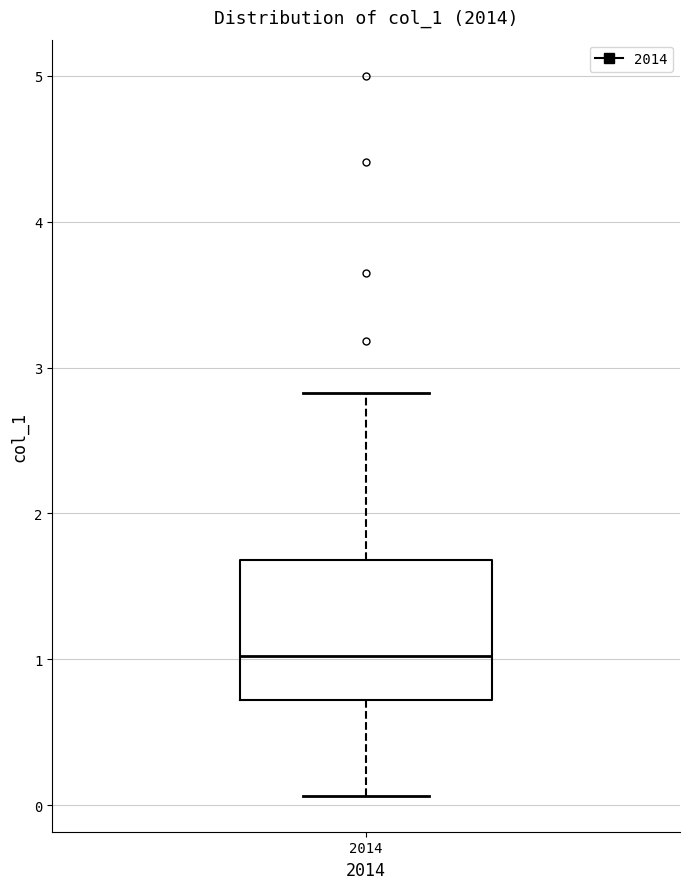

Read this box plot against the y-axis: the position of the median line, the range covered by the box, and the ends of both whiskers. The values are not printed on the chart, so give them approximately, as read against the axis.

median 1.0, box 0.7 to 1.7, whiskers 0.1 to 2.8